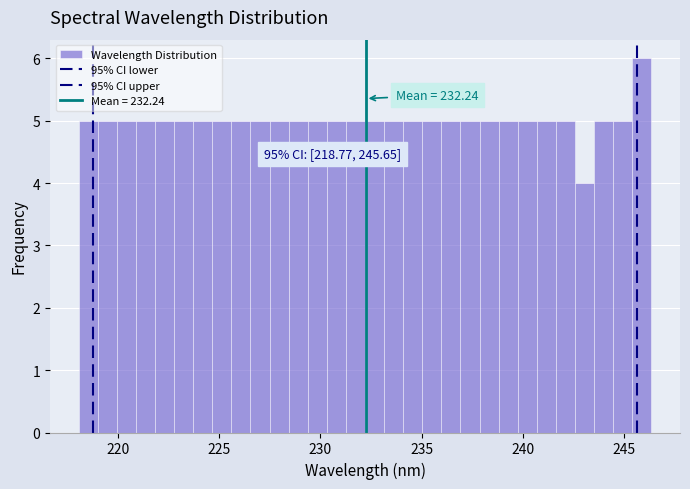

Read against the x-axis, roughly where is the centre of the tallest bar?

246.0